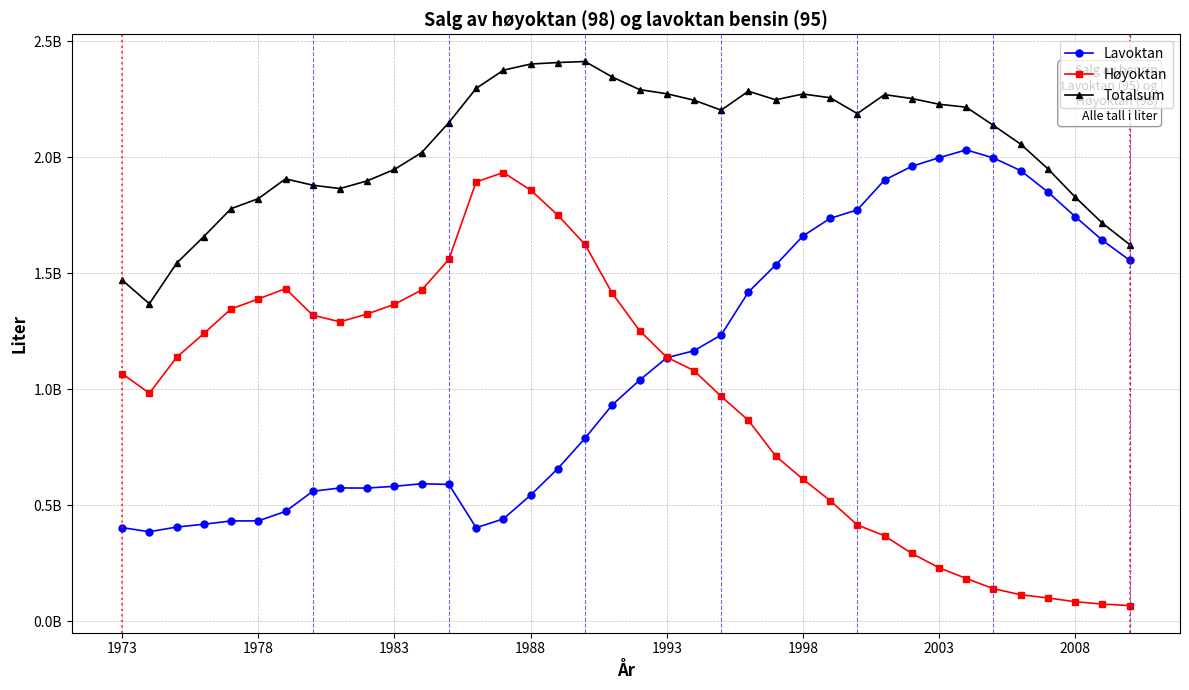

What is the difference between the second highest and second lowest values in the Totalsum series?

937886000